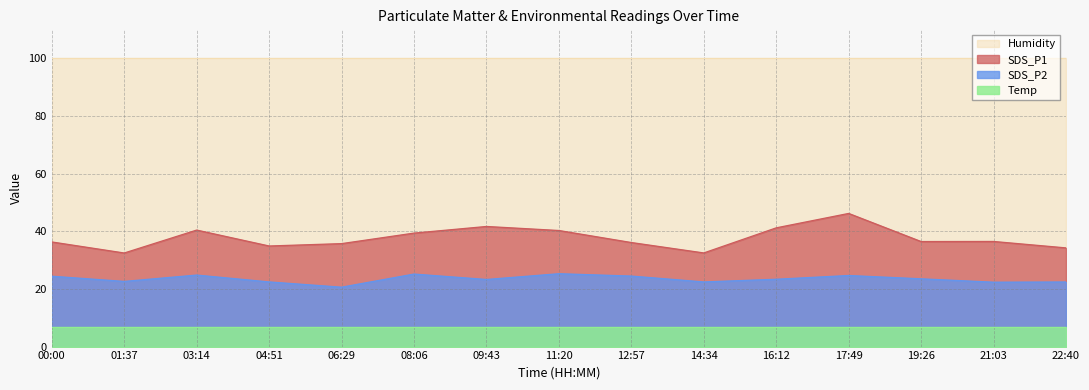

What is the total value across all series at 22:40?

163.2